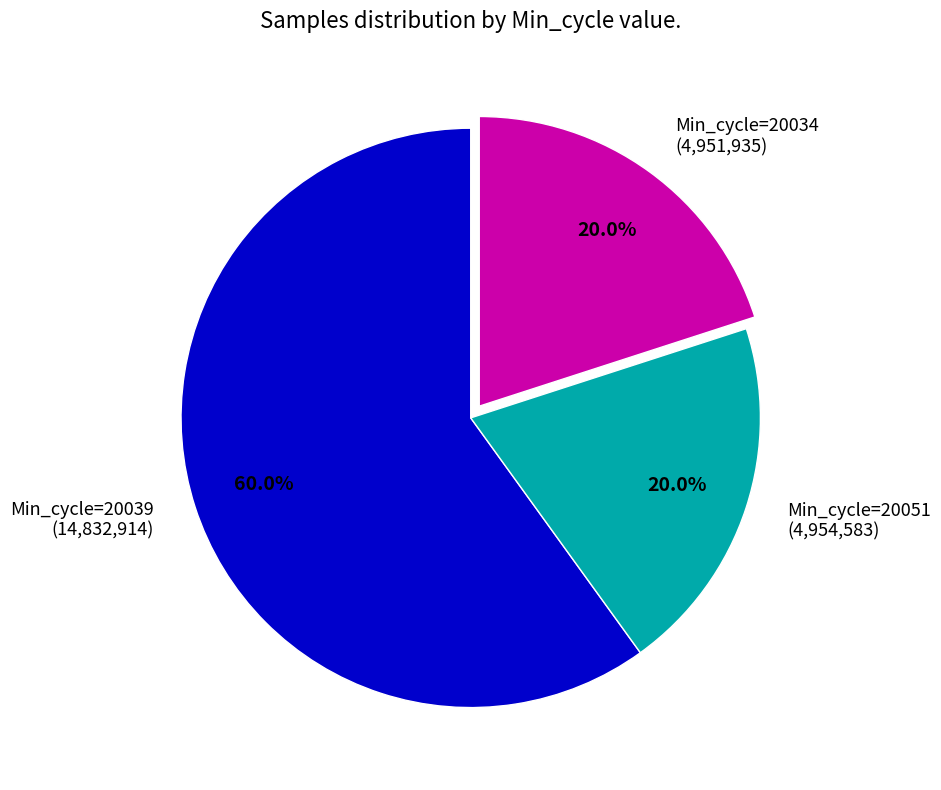

Is there any slice that represents more than half of the pie?

Yes